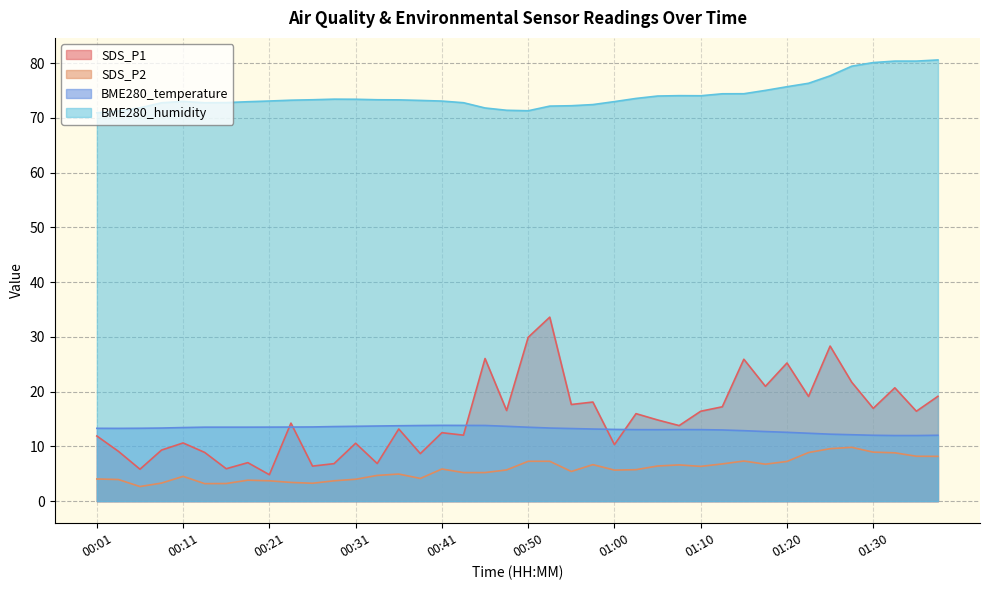

True or false: SDS_P2 and BME280_humidity intersect in this chart.

False